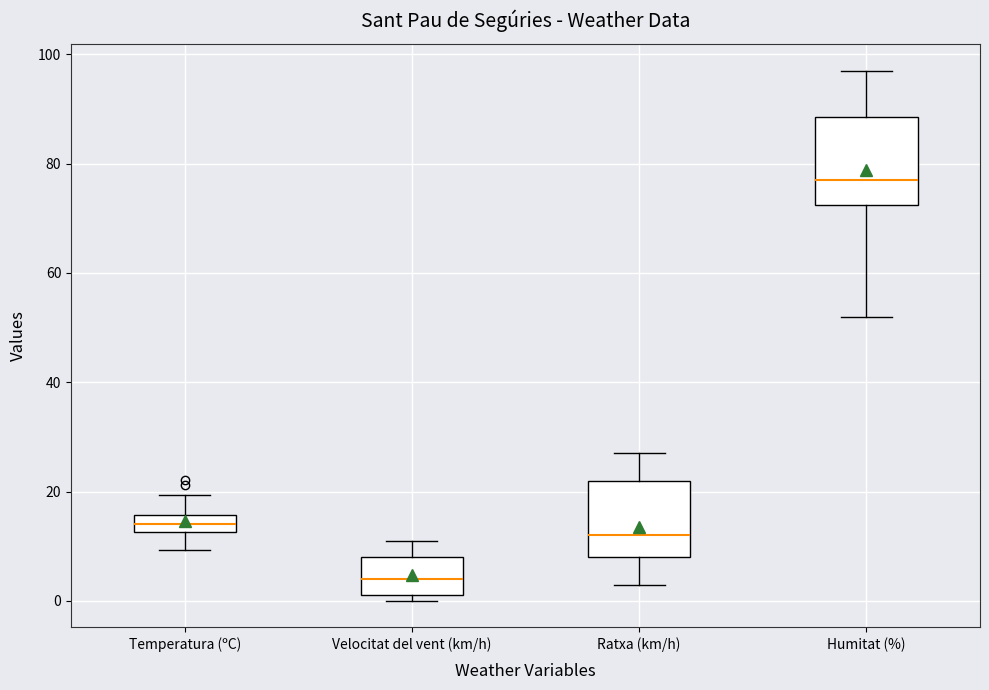

Which box has the lowest median line?

Velocitat del vent (km/h)